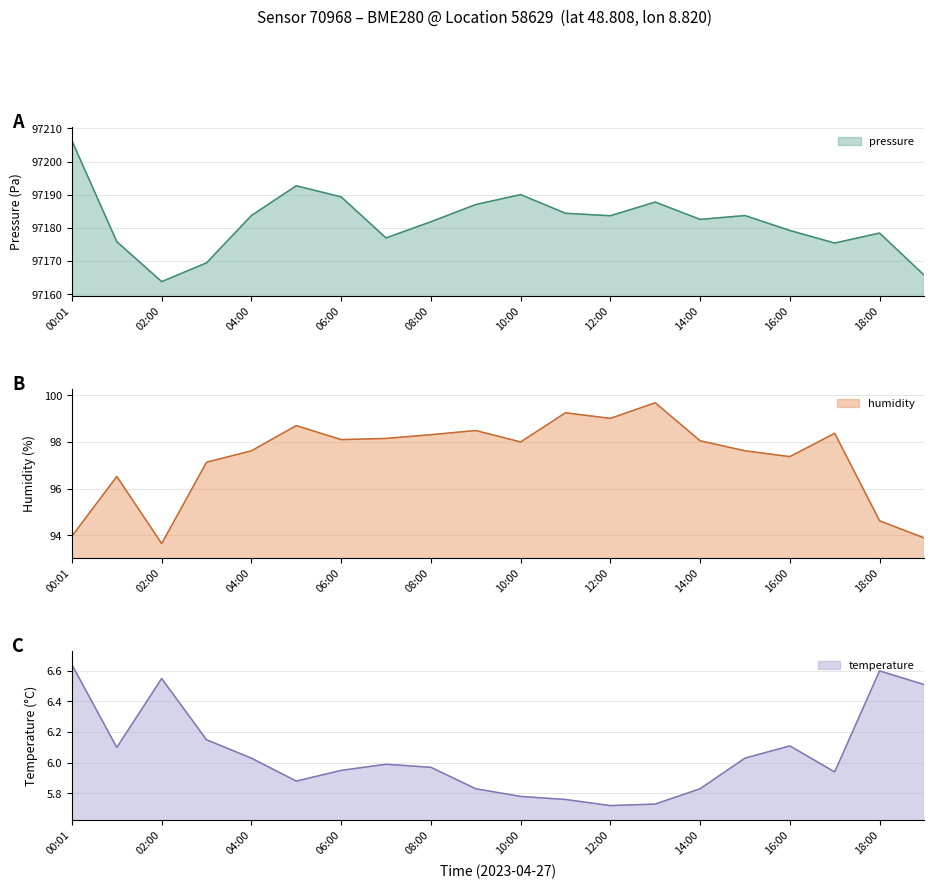

What position from the left is 06:00?

7